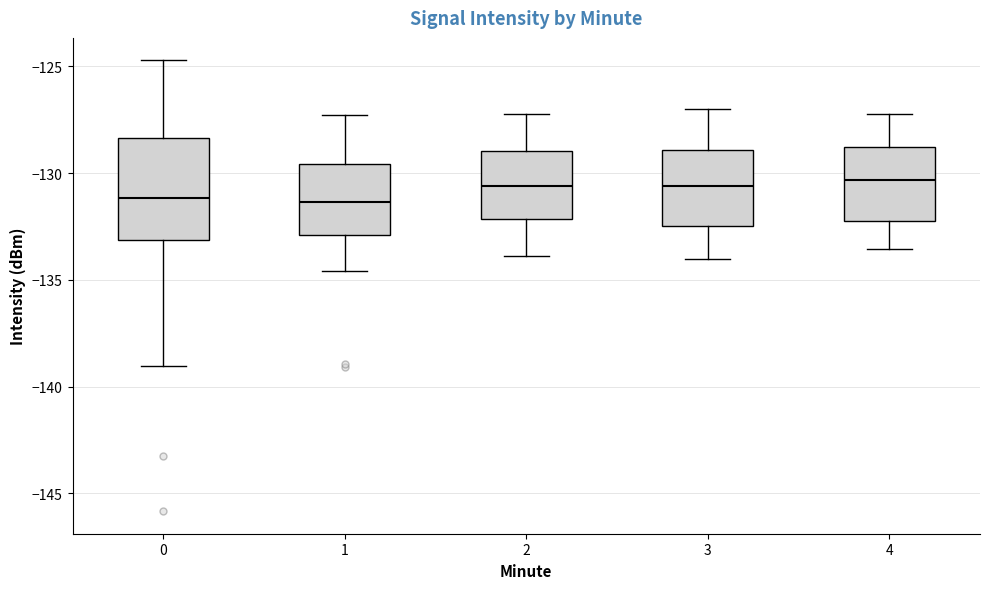

Which box is the tallest, from its lower edge to its upper edge?

0